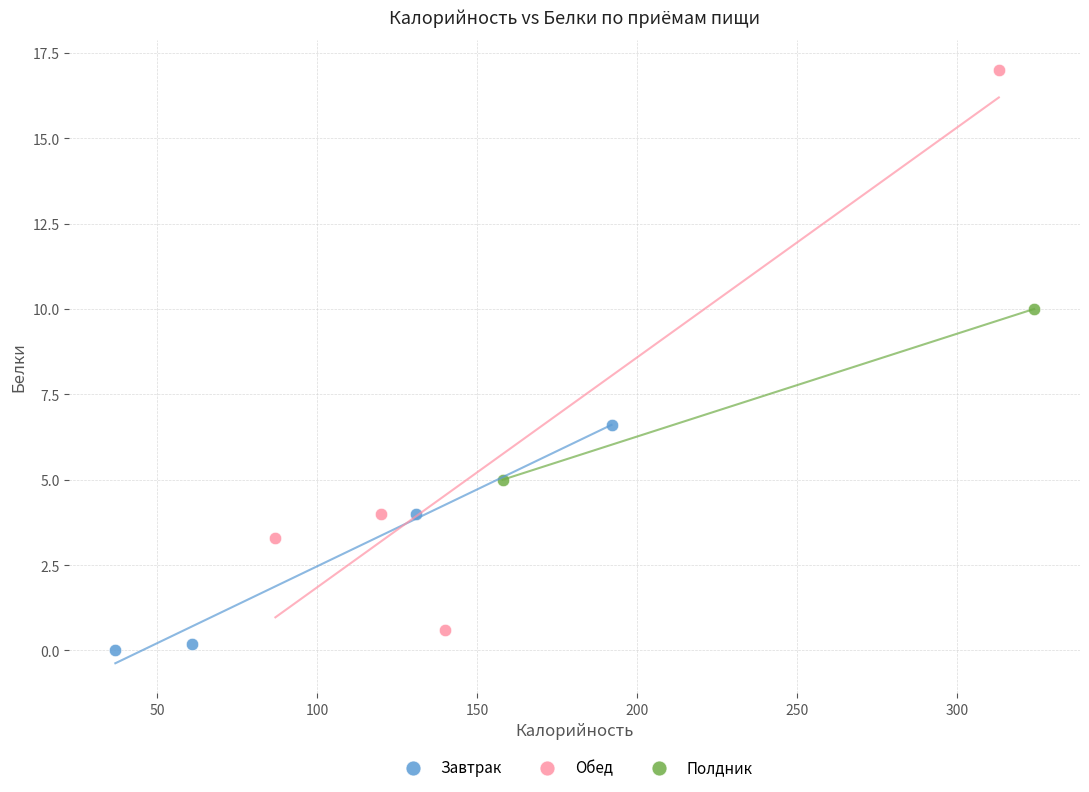

What are all the series names shown in the legend?

Завтрак, Обед, Полдник